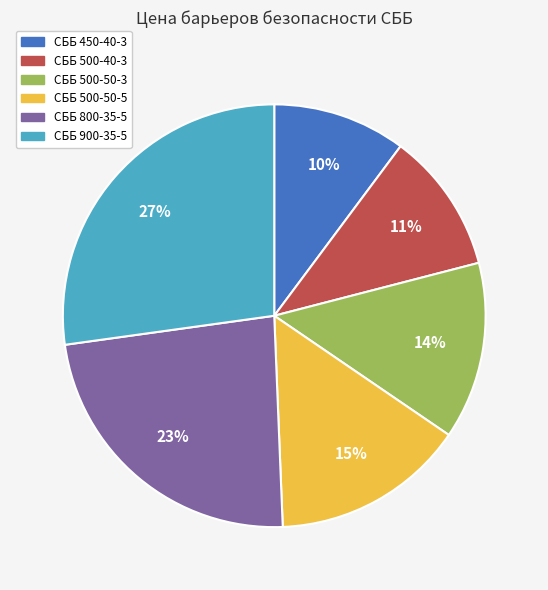

To the nearest percent, what percentage of the pie is СББ 500-50-5?

15%